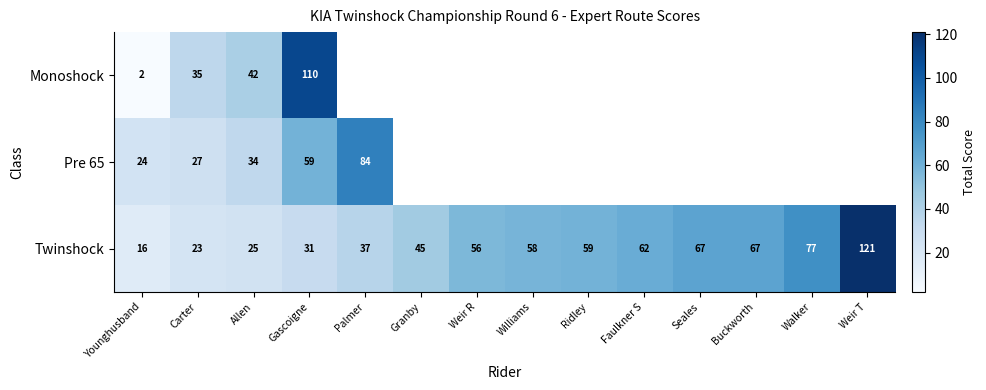

Is it true that Twinshock equals 121 at Weir T?

True